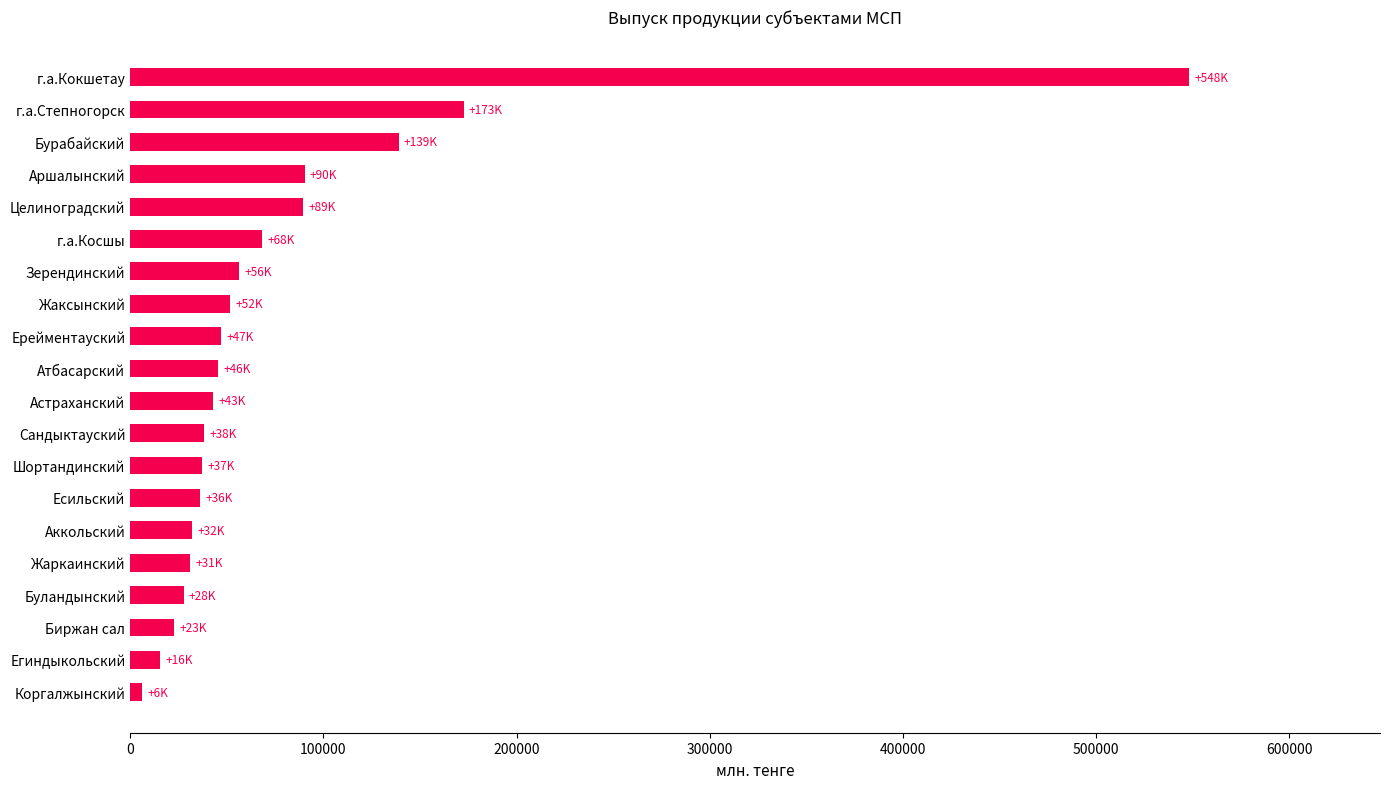

The value at г.а.Степногорск is 308393. True or false?

False